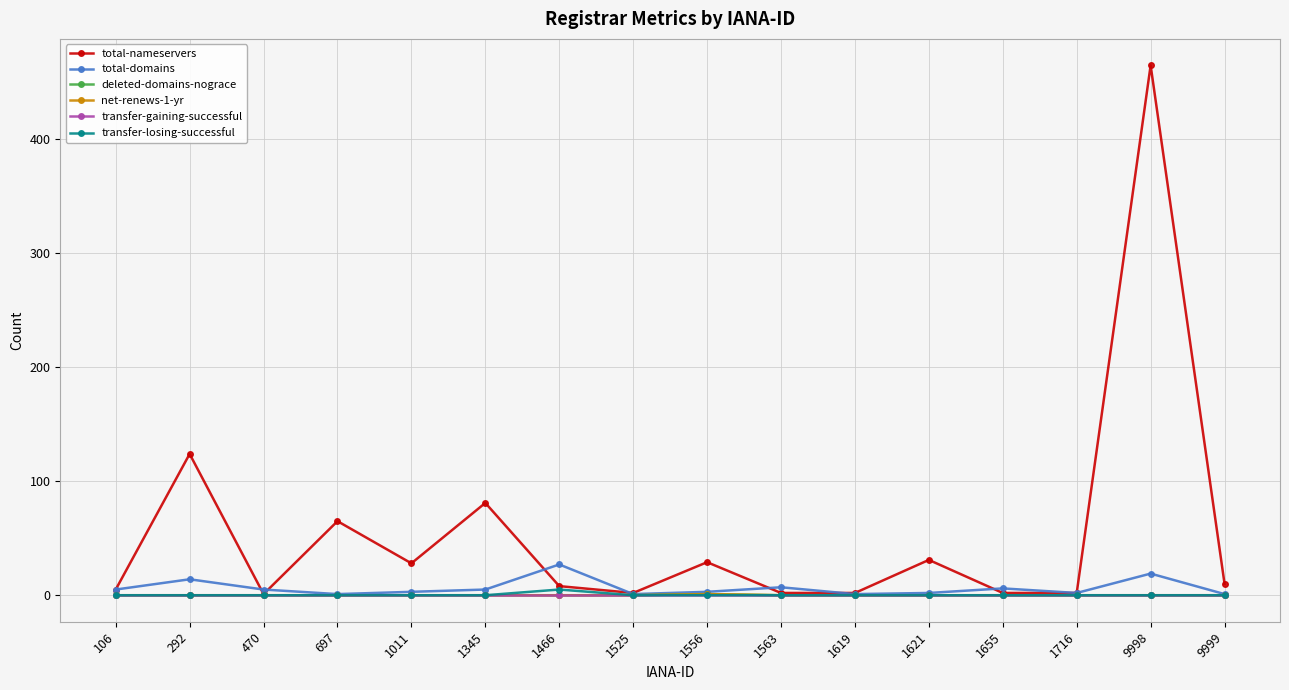

How many series are shown in this chart?

6